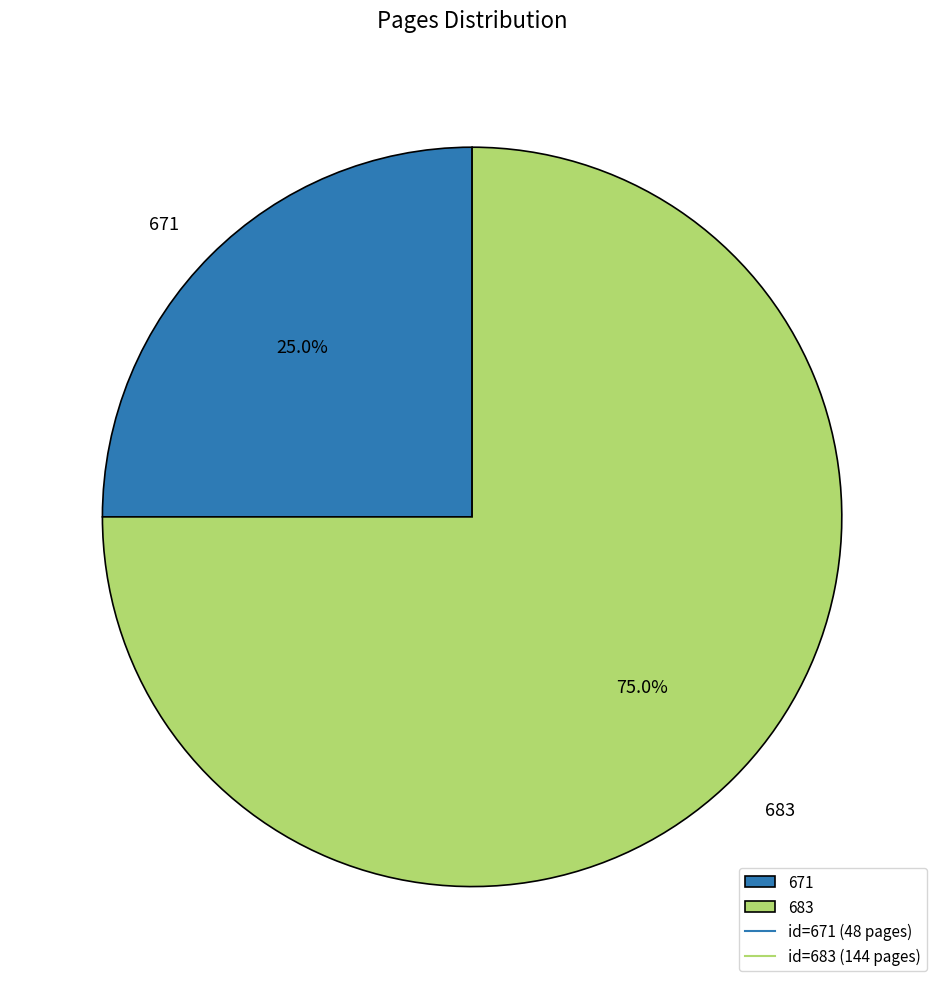

Approximately how many times larger is the value at 671 compared to 683?

0.3